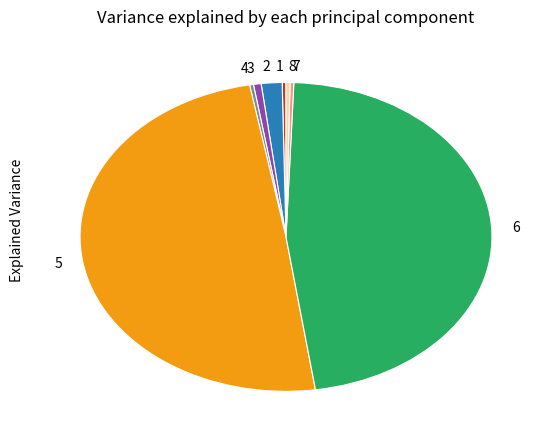

What is the ratio of the value at 8 to the value at 7?

1.1